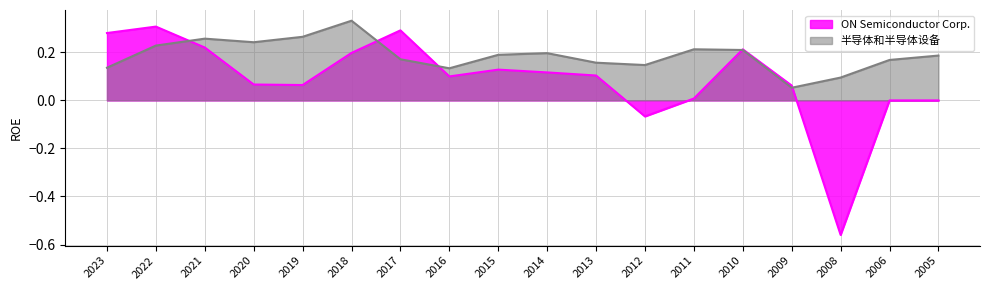

What are all the series names shown in the legend?

ON Semiconductor Corp., 半导体和半导体设备